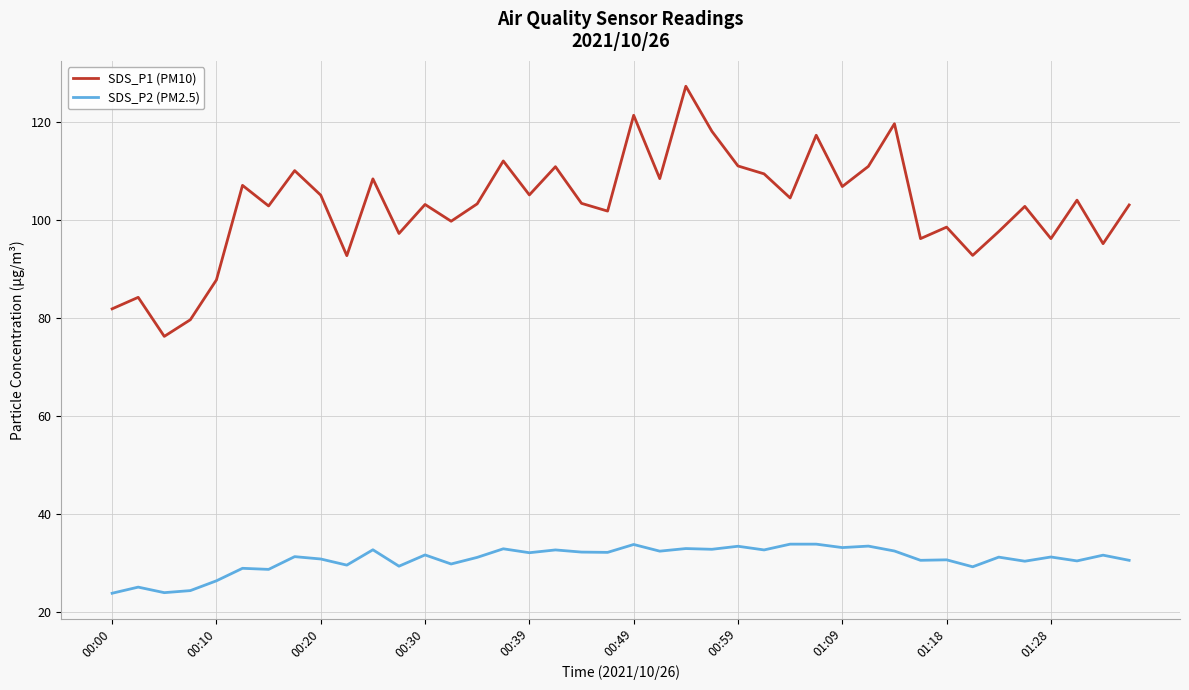

How many lines are shown in the chart?

2